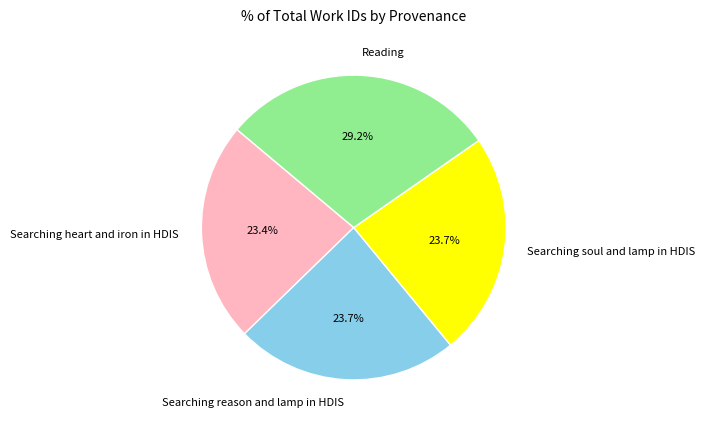

Approximately how many times larger is the value at Searching soul and lamp in HDIS compared to Reading?

0.8